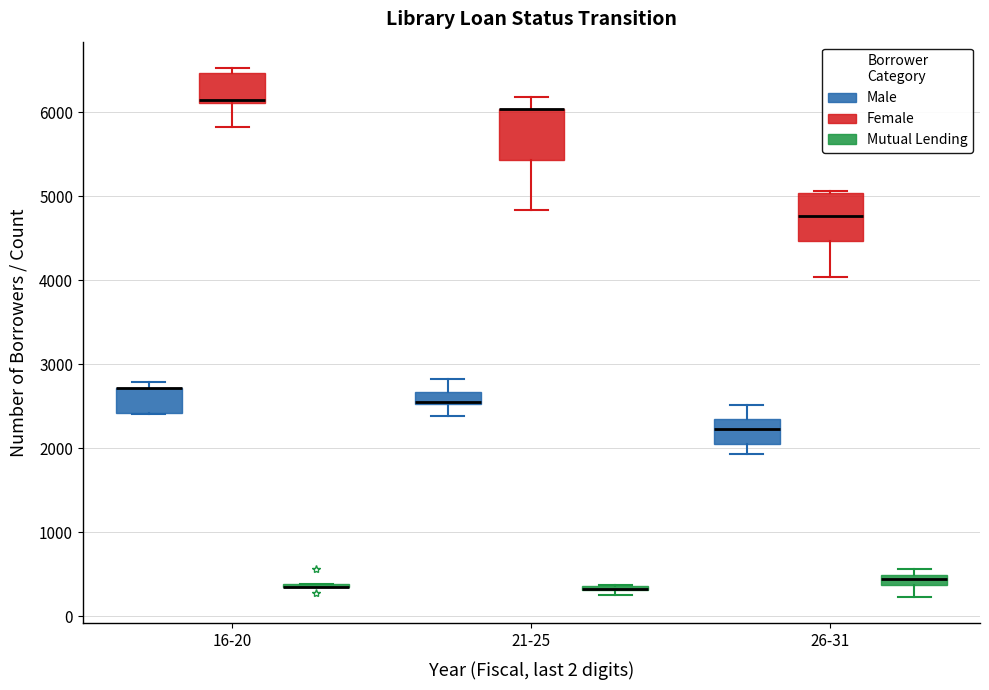

Where is the upper edge of the box for 26-31 (Female) on the y-axis? The values are not printed on the chart, so give them approximately, as read against the axis.

5000